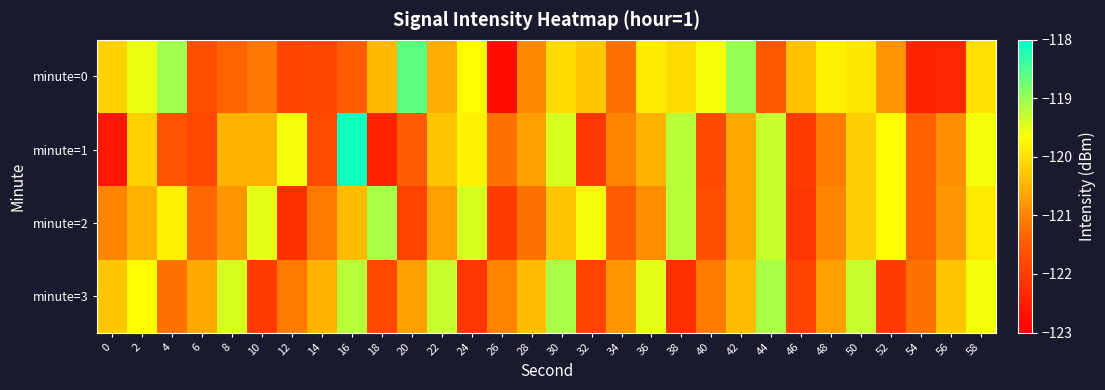

Rank the series by their maximum value, from lowest to highest.

minute=2, minute=3, minute=0, minute=1